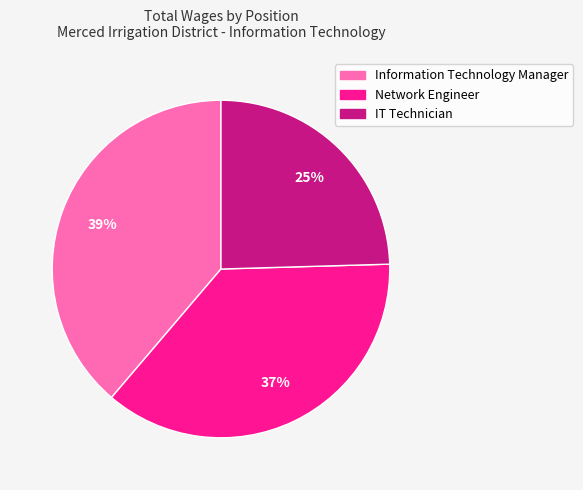

To the nearest percent, what percentage of the pie is Network Engineer?

37%